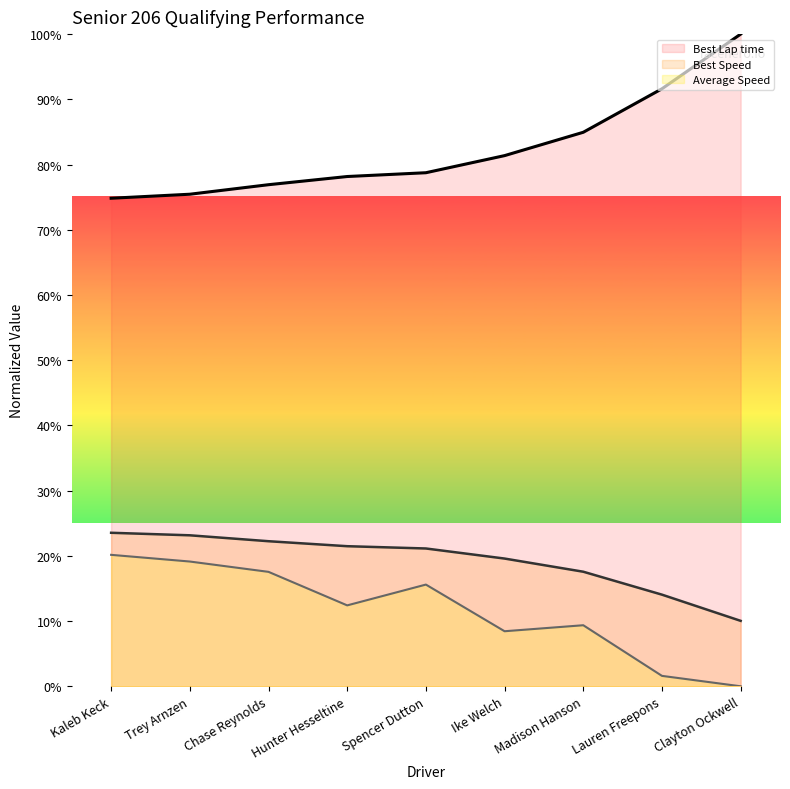

Which series has the largest total across all categories?

Best Lap time